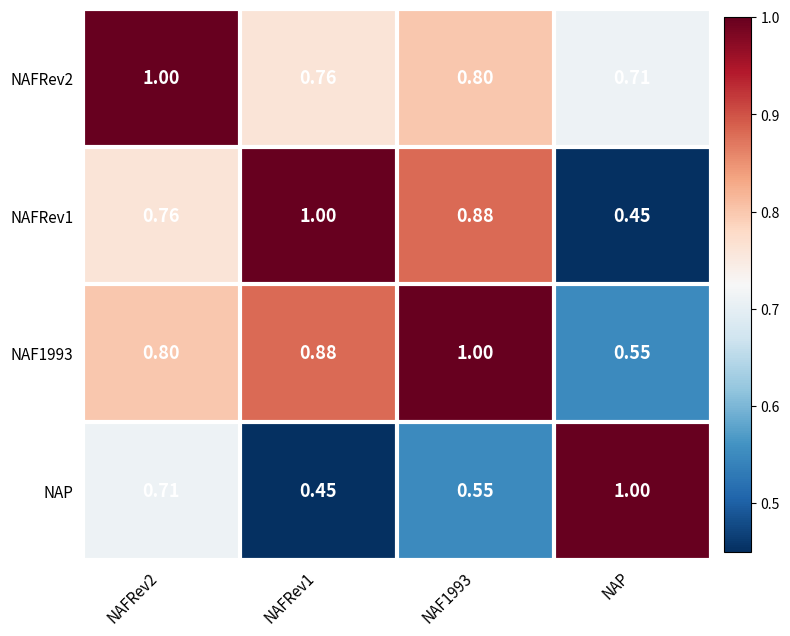

Where is NAFRev2 nearest to the value 0?

NAP